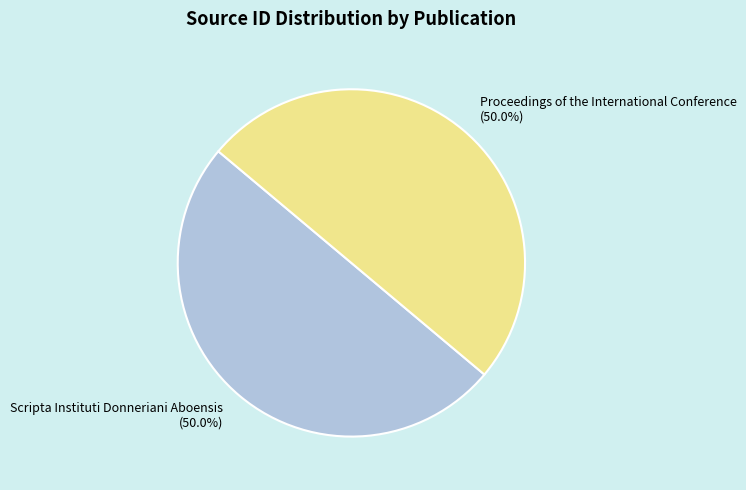

To the nearest percent, what is the average slice percentage?

50%